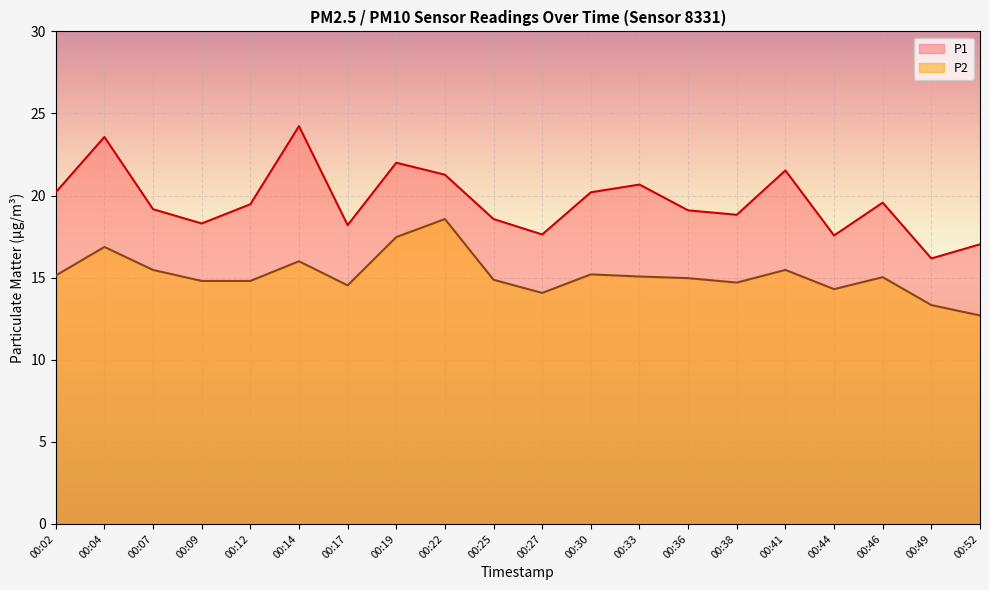

Reading left to right, transcribe all the data shown in this chart.

P1: 00:02=20.2	00:04=23.6	00:07=19.2	00:09=18.3	00:12=19.5	00:14=24.2	00:17=18.2	00:19=22.0	00:22=21.3	00:25=18.6	00:27=17.6	00:30=20.2	00:33=20.7	00:36=19.1	00:38=18.8	00:41=21.5	00:44=17.6	00:46=19.6	00:49=16.2	00:52=17.0
P2: 00:02=15.1	00:04=16.9	00:07=15.5	00:09=14.8	00:12=14.8	00:14=16.0	00:17=14.5	00:19=17.5	00:22=18.6	00:25=14.9	00:27=14.1	00:30=15.2	00:33=15.1	00:36=15.0	00:38=14.7	00:41=15.5	00:44=14.3	00:46=15.0	00:49=13.3	00:52=12.7